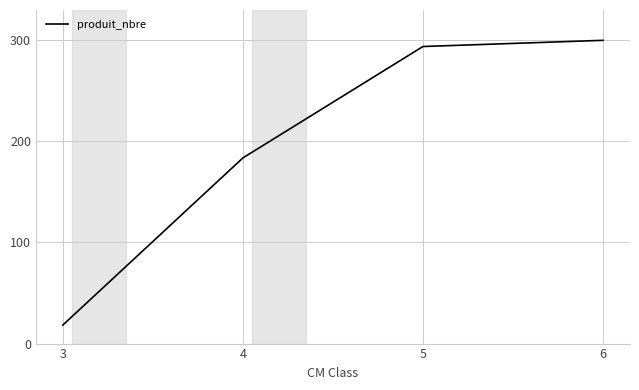

Reading left to right, transcribe all the data shown in this chart.

3=18.4	4=183.7	5=293.9	6=300.0